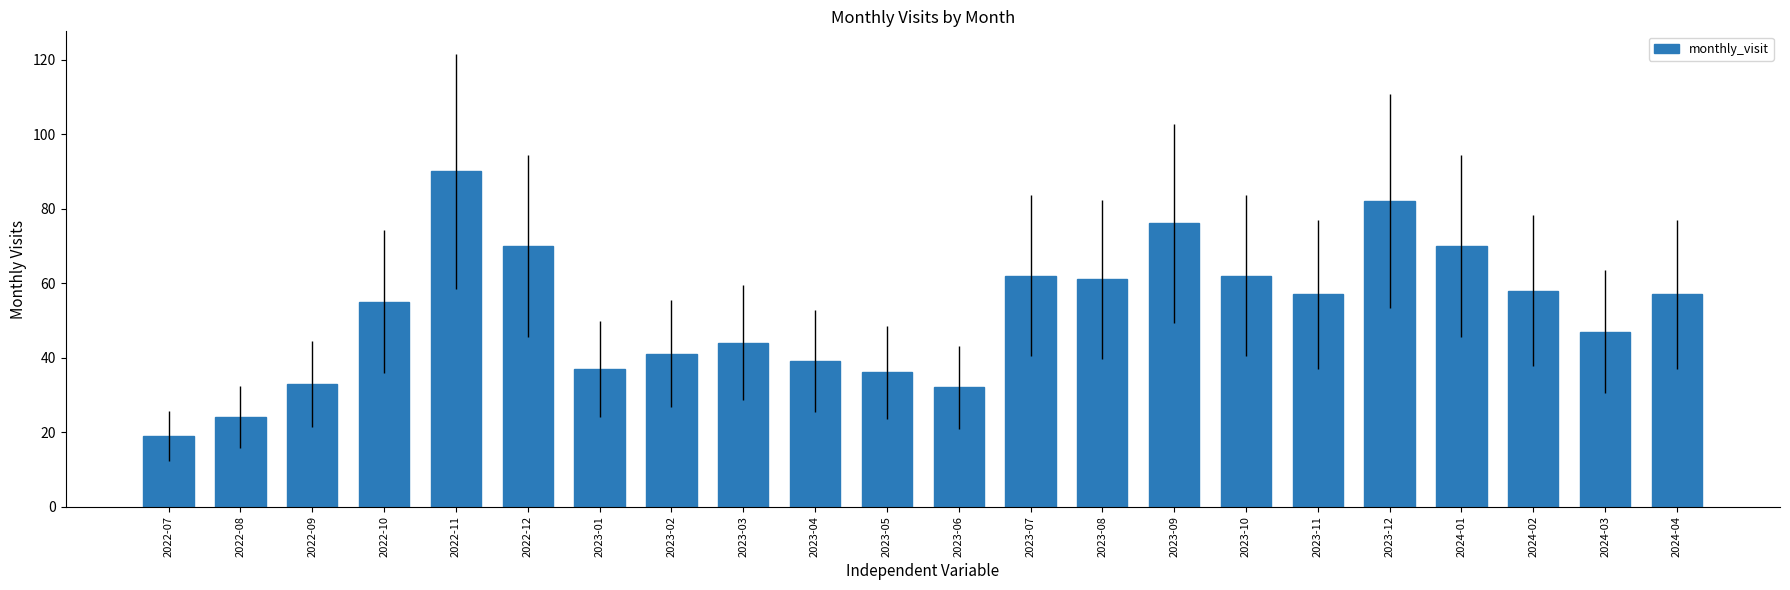

What is the label of the 21st bar from the right?

2022-08